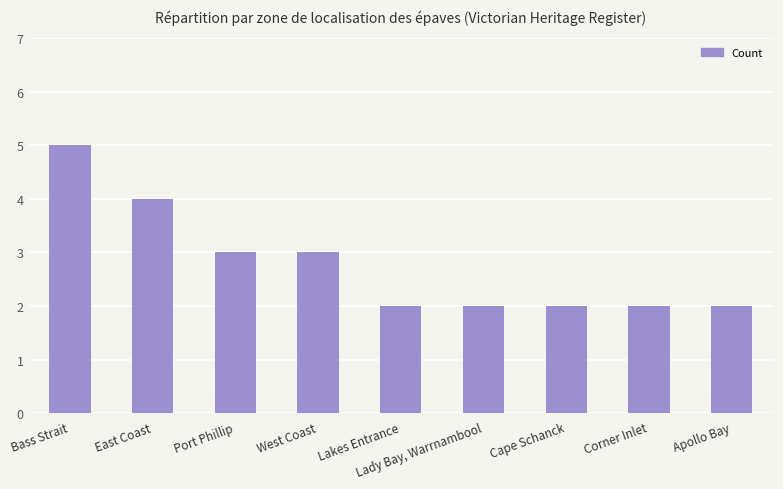

What is the sum of the values at Lady Bay, Warrnambool and Apollo Bay?

4